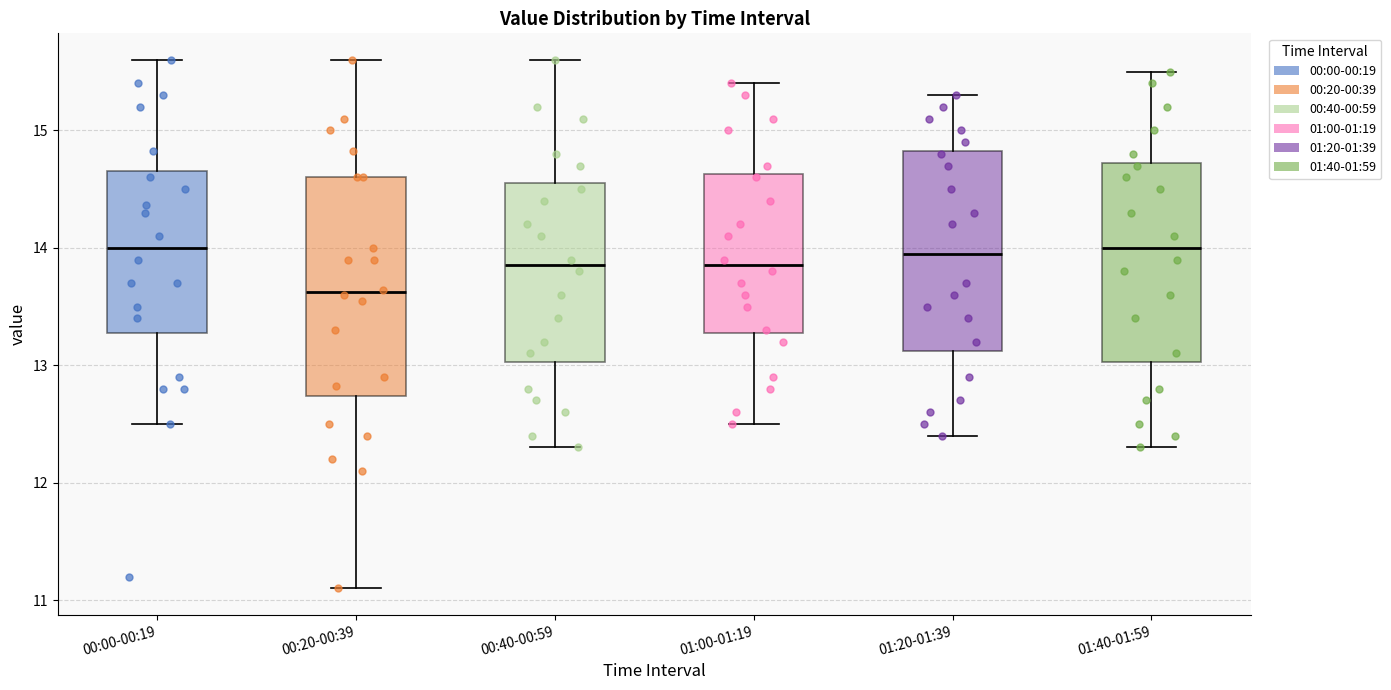

Where does the lower whisker of the box for 01:00-01:19 end on the y-axis? The values are not printed on the chart, so give them approximately, as read against the axis.

12.5